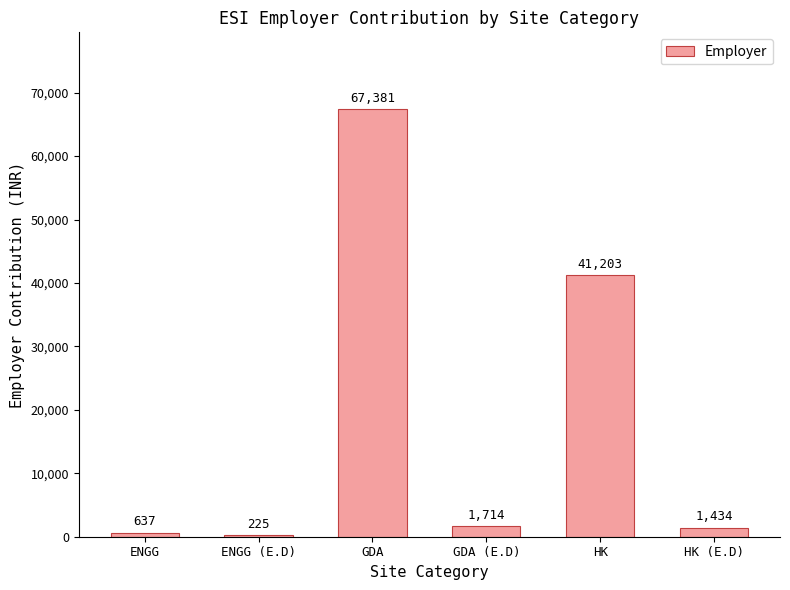

What is the change in value from HK to HK (E.D)?

-39769